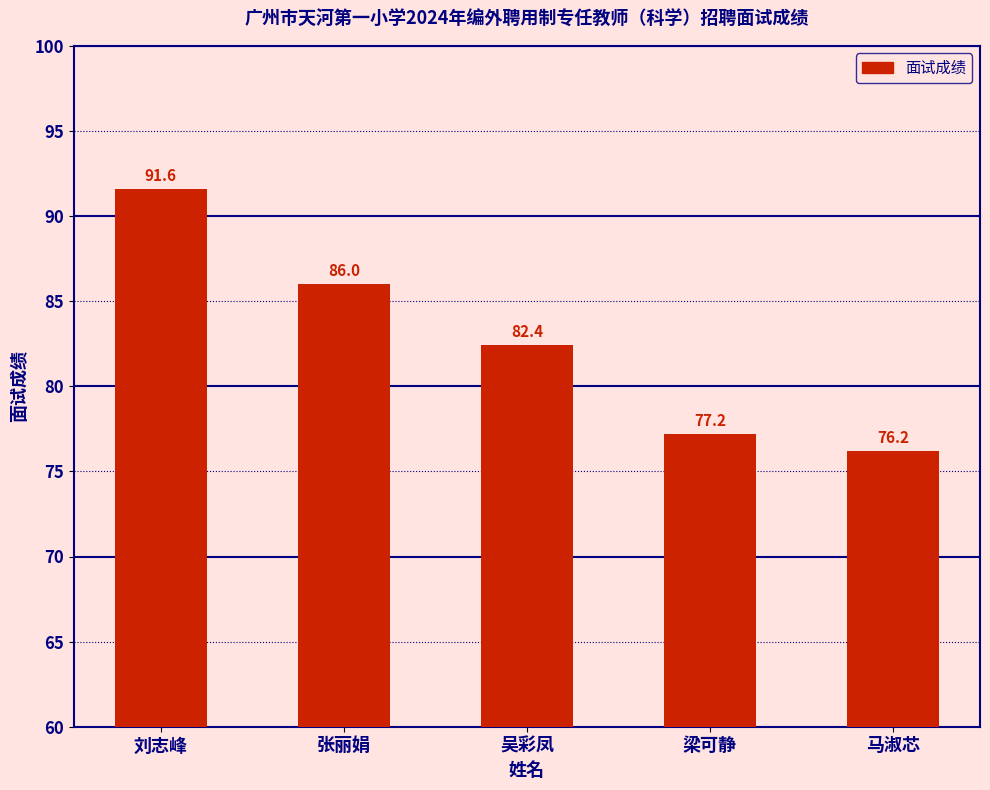

List the labels in order of value, smallest first.

马淑芯, 梁可静, 吴彩凤, 张丽娟, 刘志峰